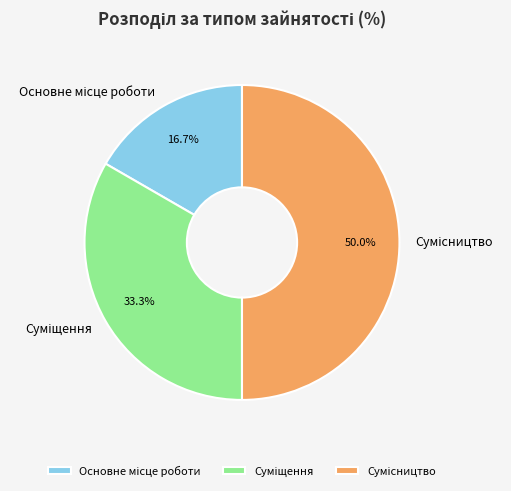

Count the number of slices in the pie.

3